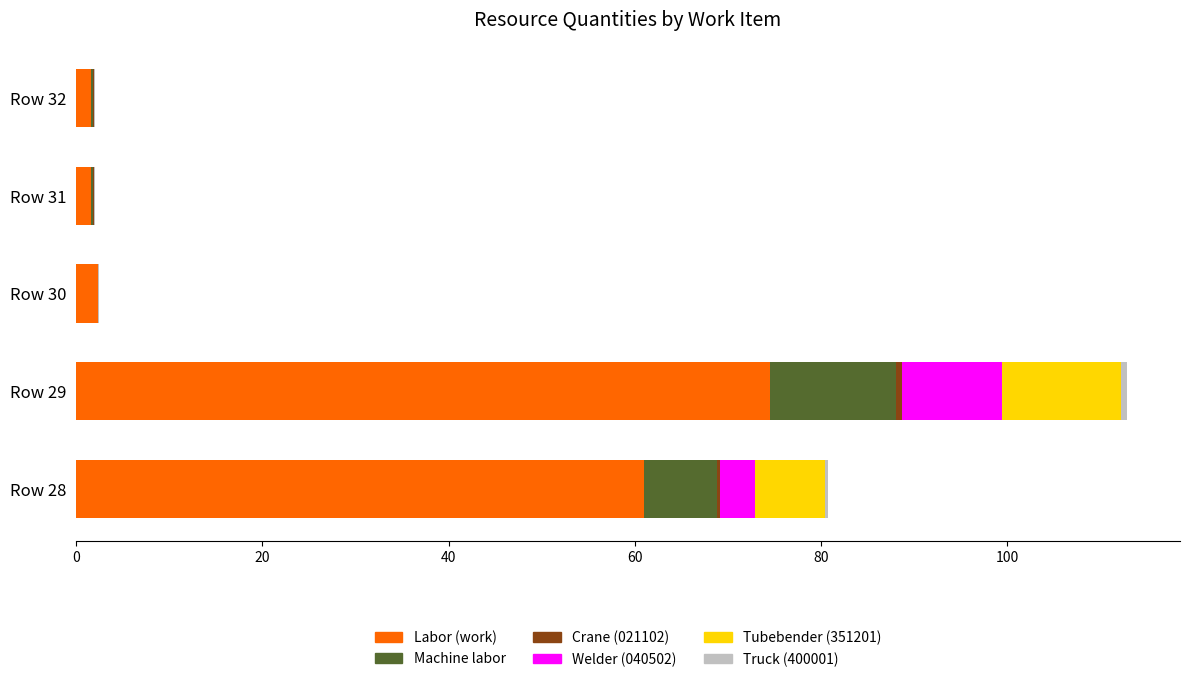

At which category is the sum across all series the highest?

Row 29